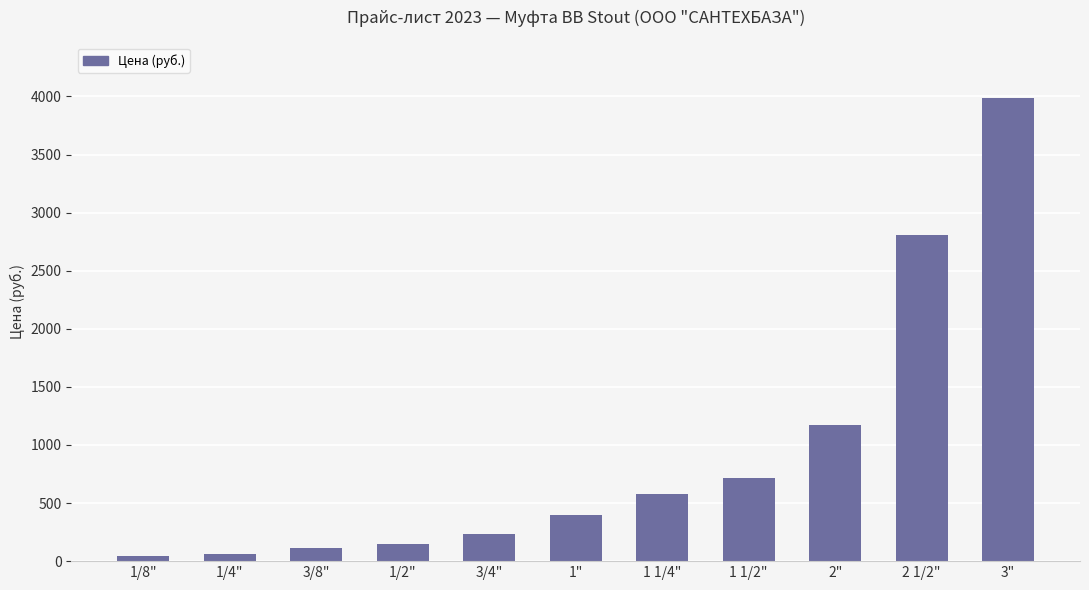

The chart shows a value of 1119 at 1 1/2". True or false?

False